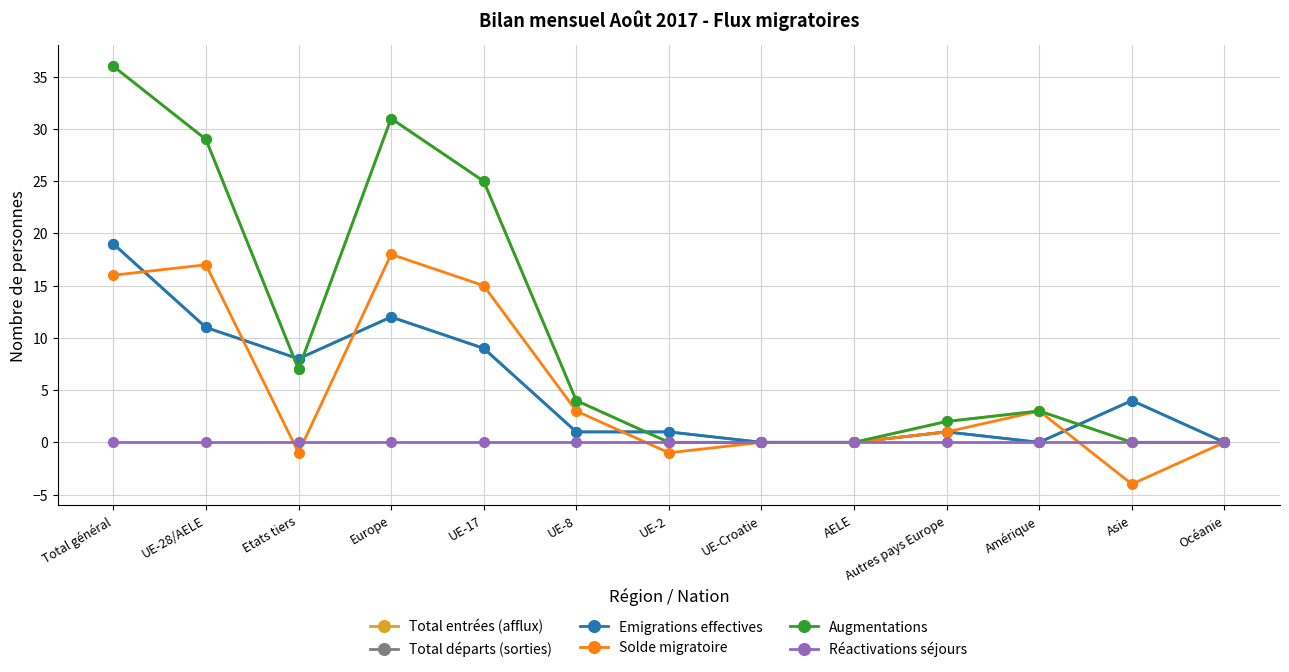

What is the sum of the Total entrées (afflux) values at Océanie and Amérique?

3